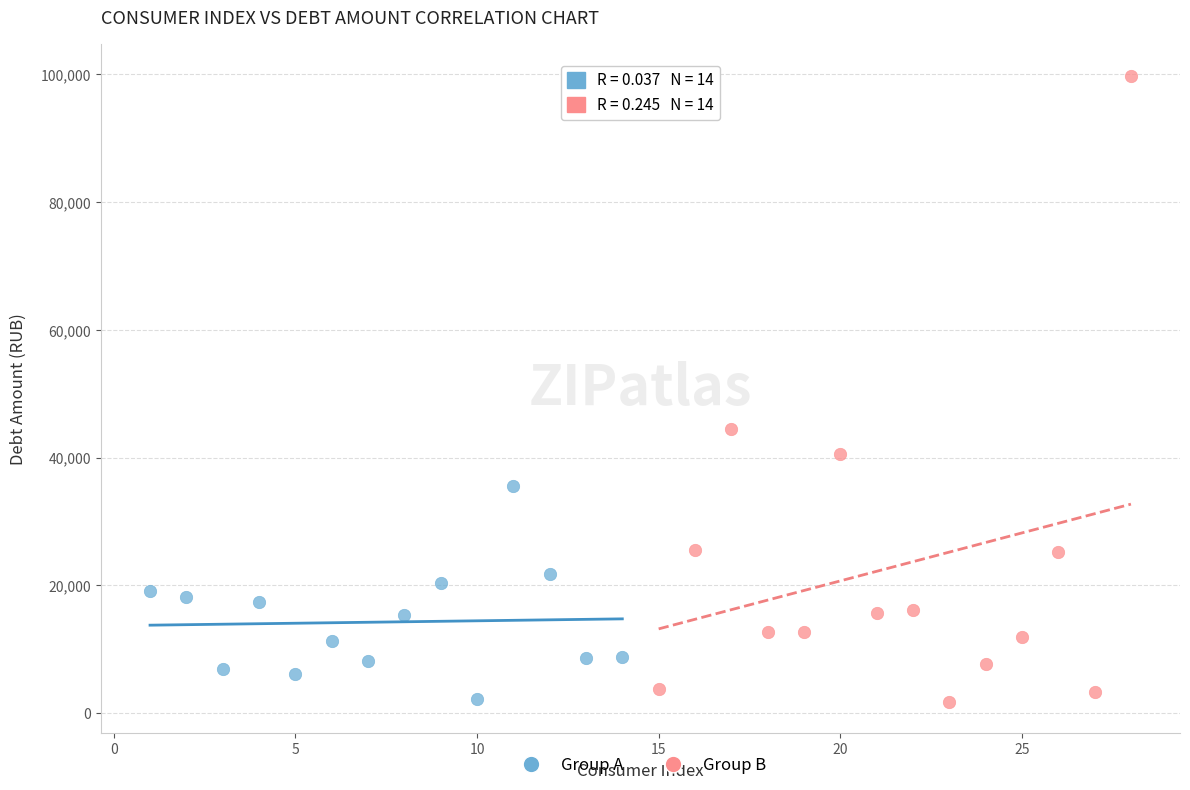

What are all the series names shown in the legend?

Group A, Group B